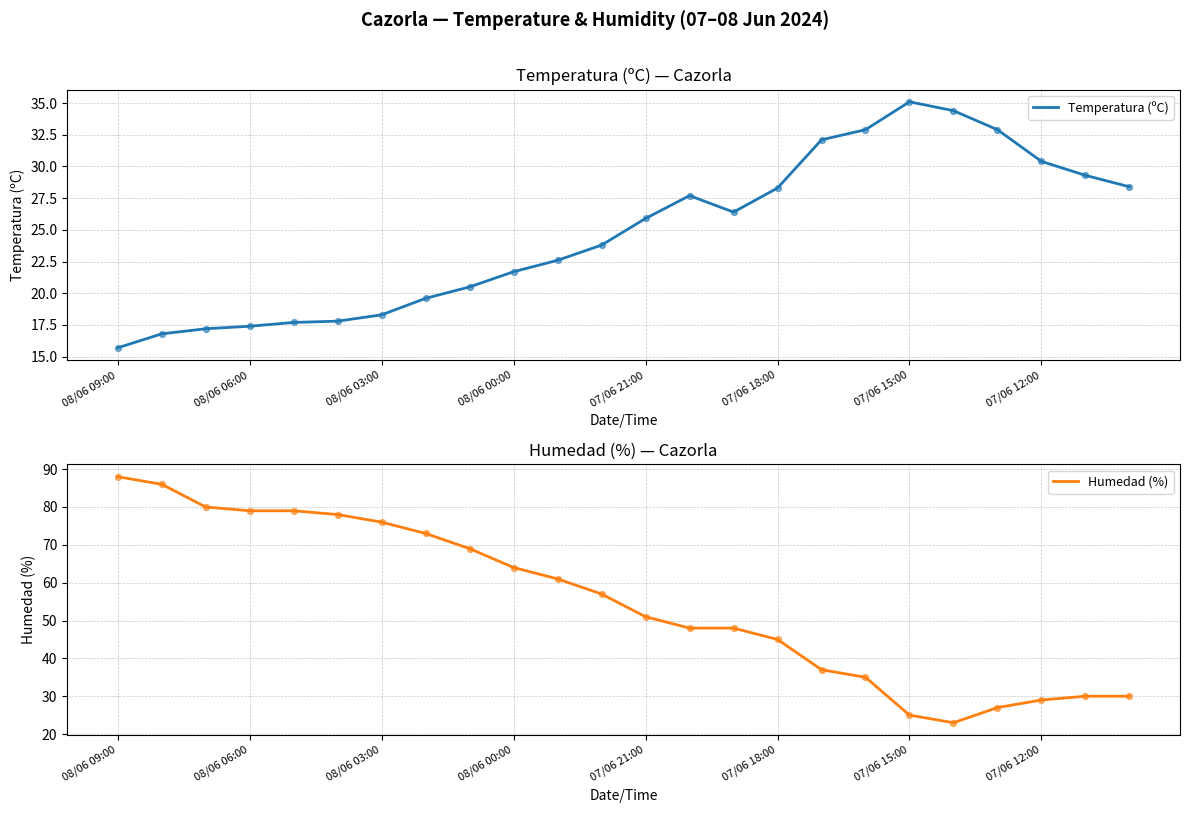

At which category is the sum across all series the highest?

08/06 09:00